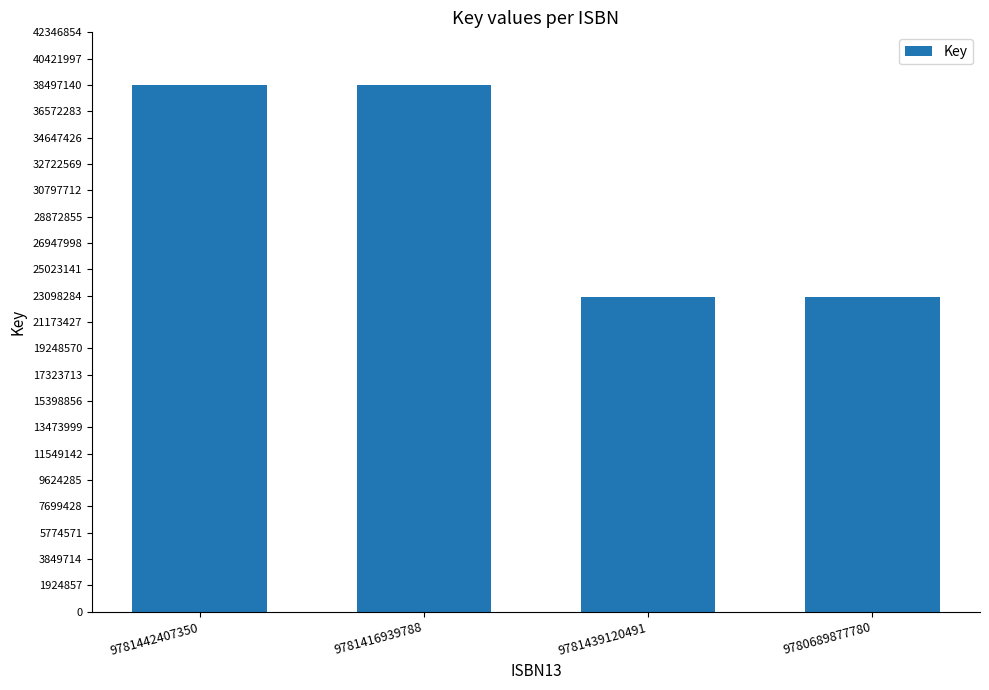

The chart shows a value of 14405162 at 9781442407350. True or false?

False